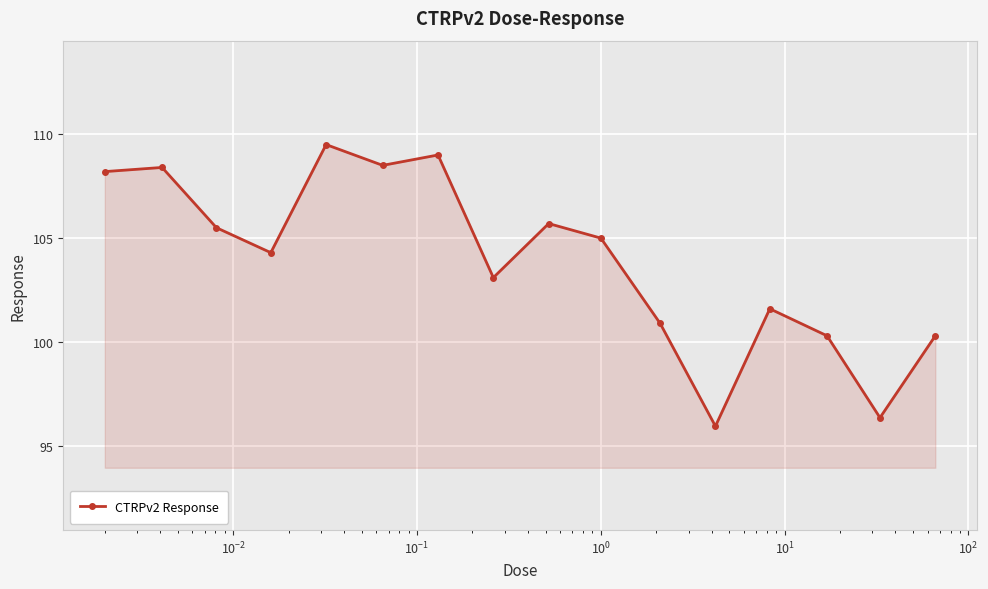

What is the smallest value displayed?

96.0